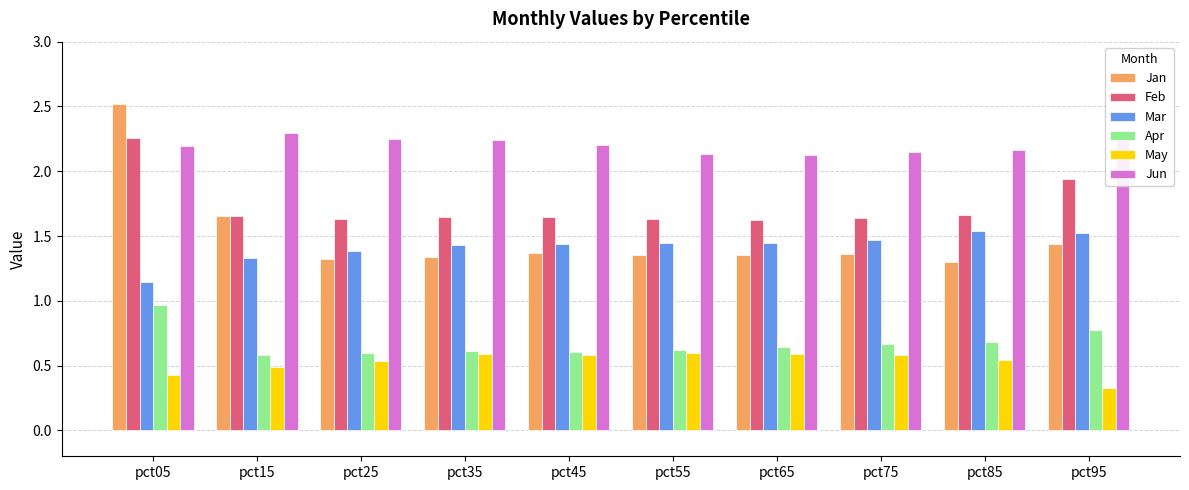

Which category has the highest value across all series?

pct05